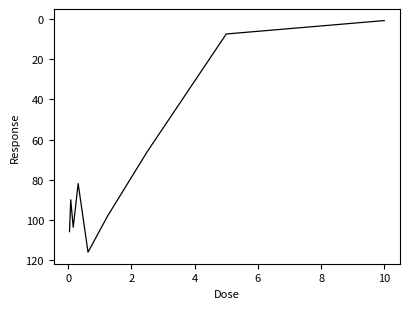

What is the difference between the maximum and minimum values?

115.3